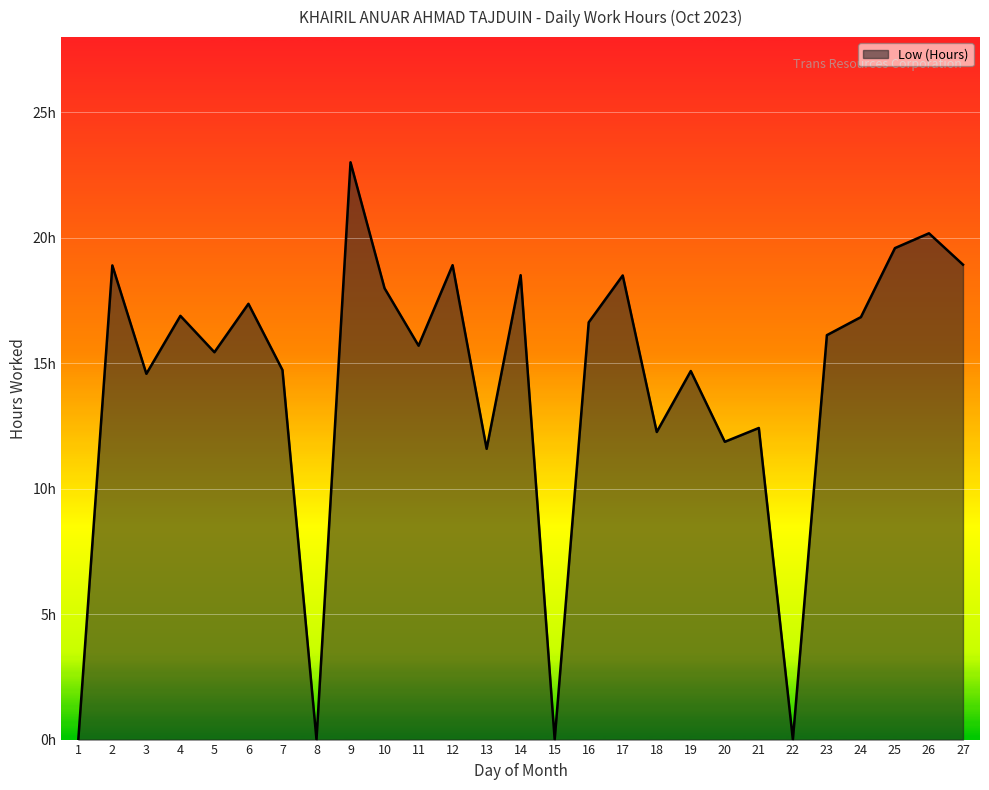

The value at 14 is 31.2. True or false?

False